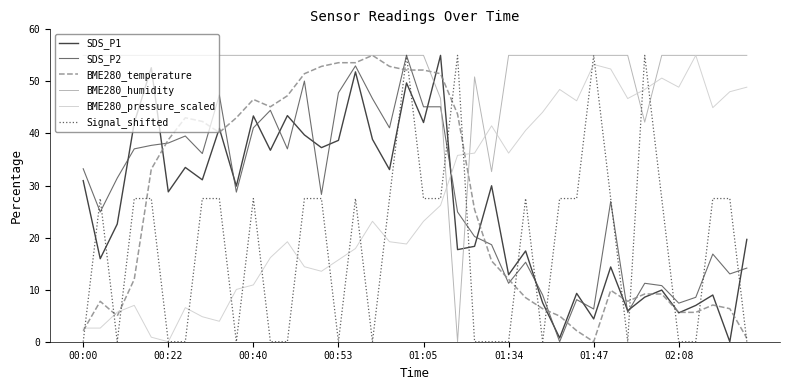

What is the greatest value displayed?

55.0